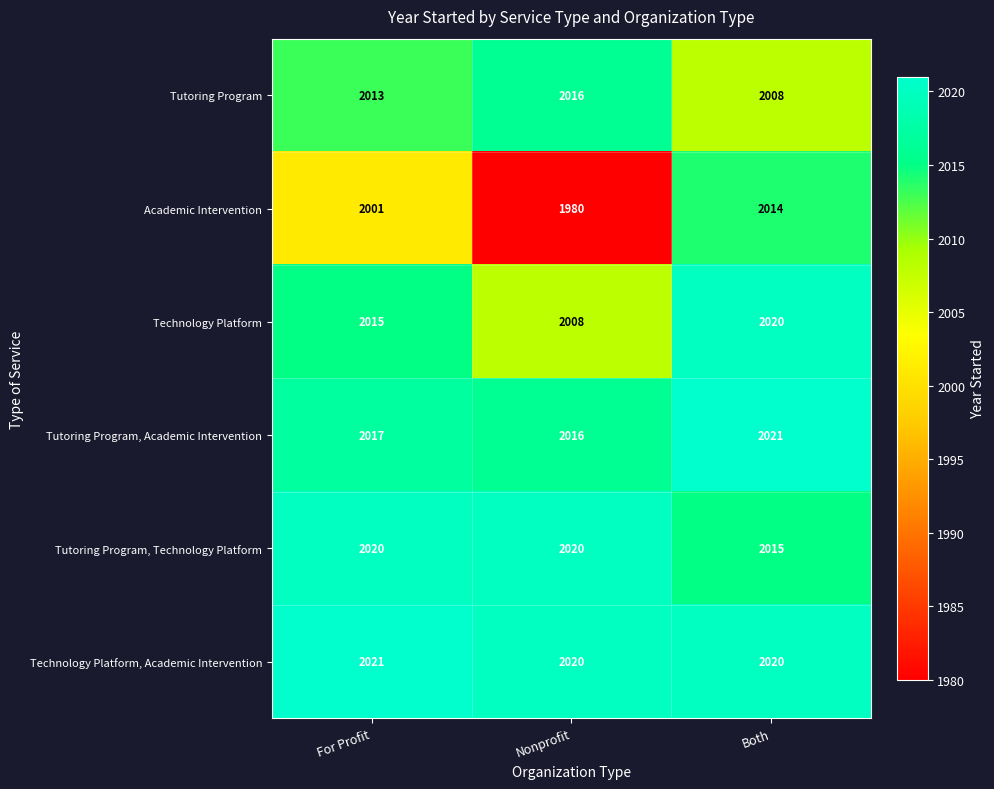

At which label does Technology Platform reach its peak?

Both